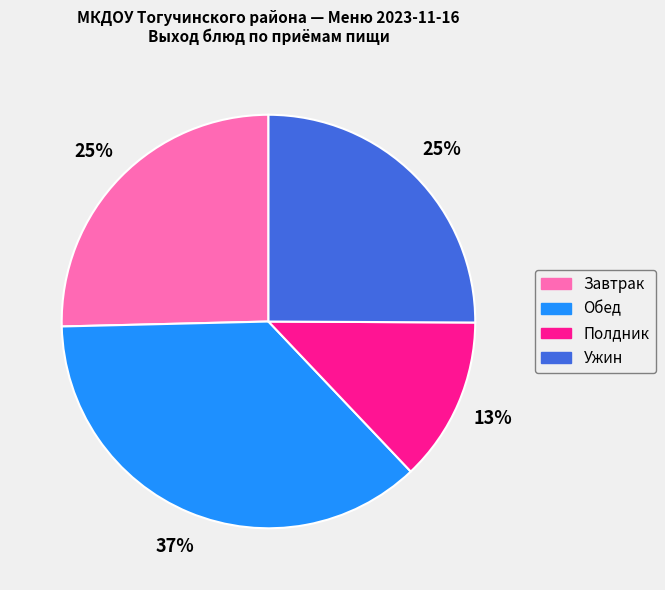

To the nearest percent, what is the difference between the largest and smallest slice percentages?

24%